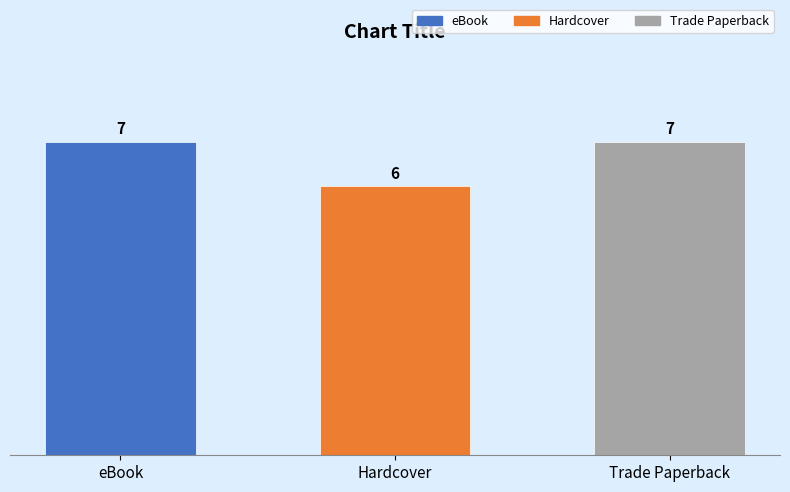

What is the difference between the Hardcover values at 3 and eBook?

1